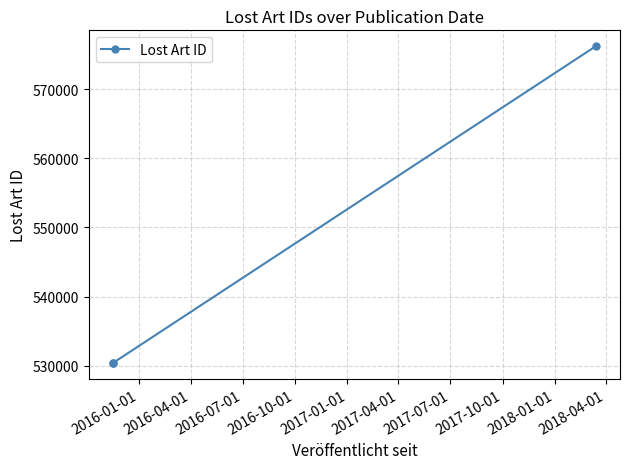

The chart shows a value of 844514 at 2016-01-01. True or false?

False